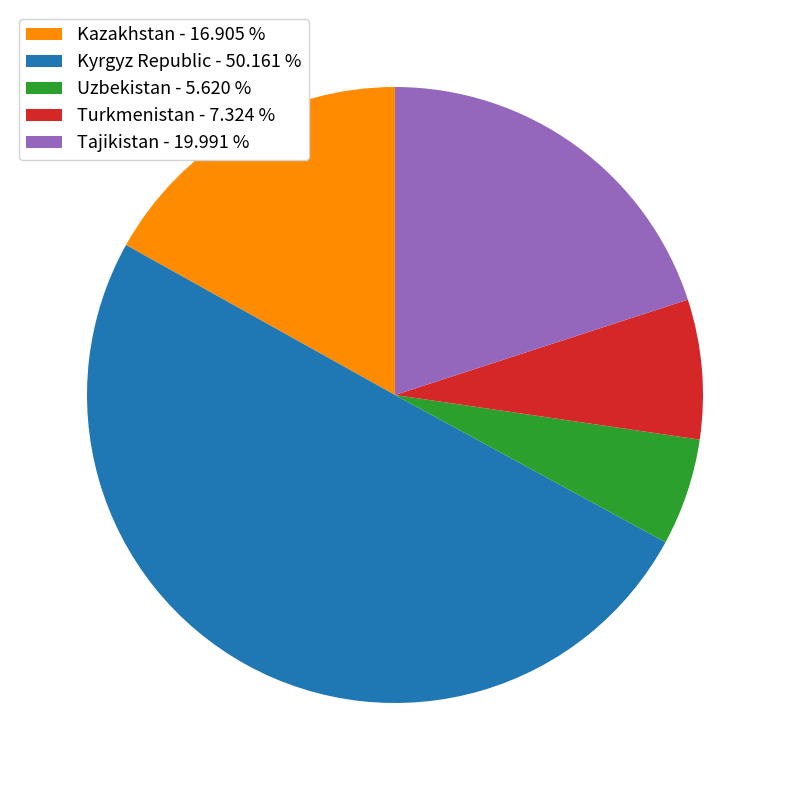

Which category has the smallest portion of the pie?

Uzbekistan